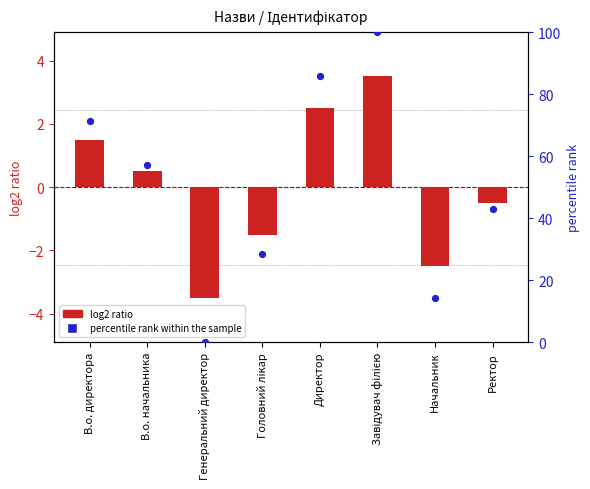

Which series has the largest Y range (max minus min)?

percentile rank within the sample